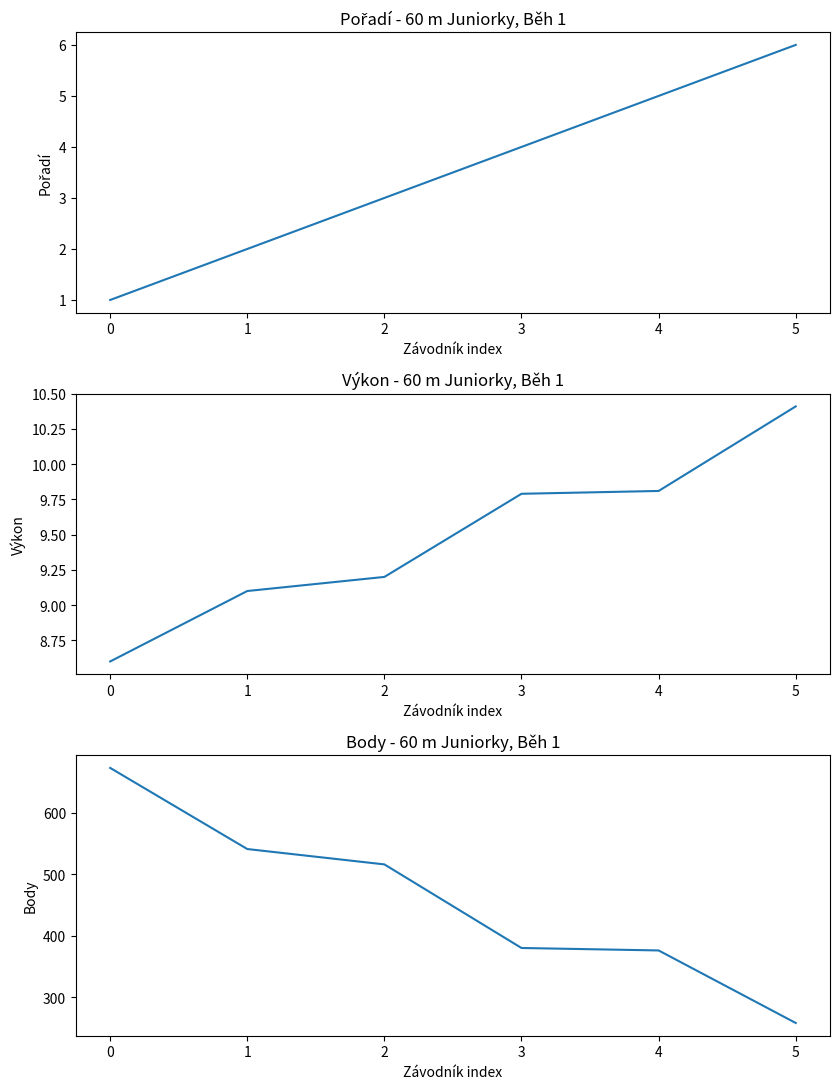

List the labels in order of Výkon value, largest first.

5, 4, 3, 2, 1, 0